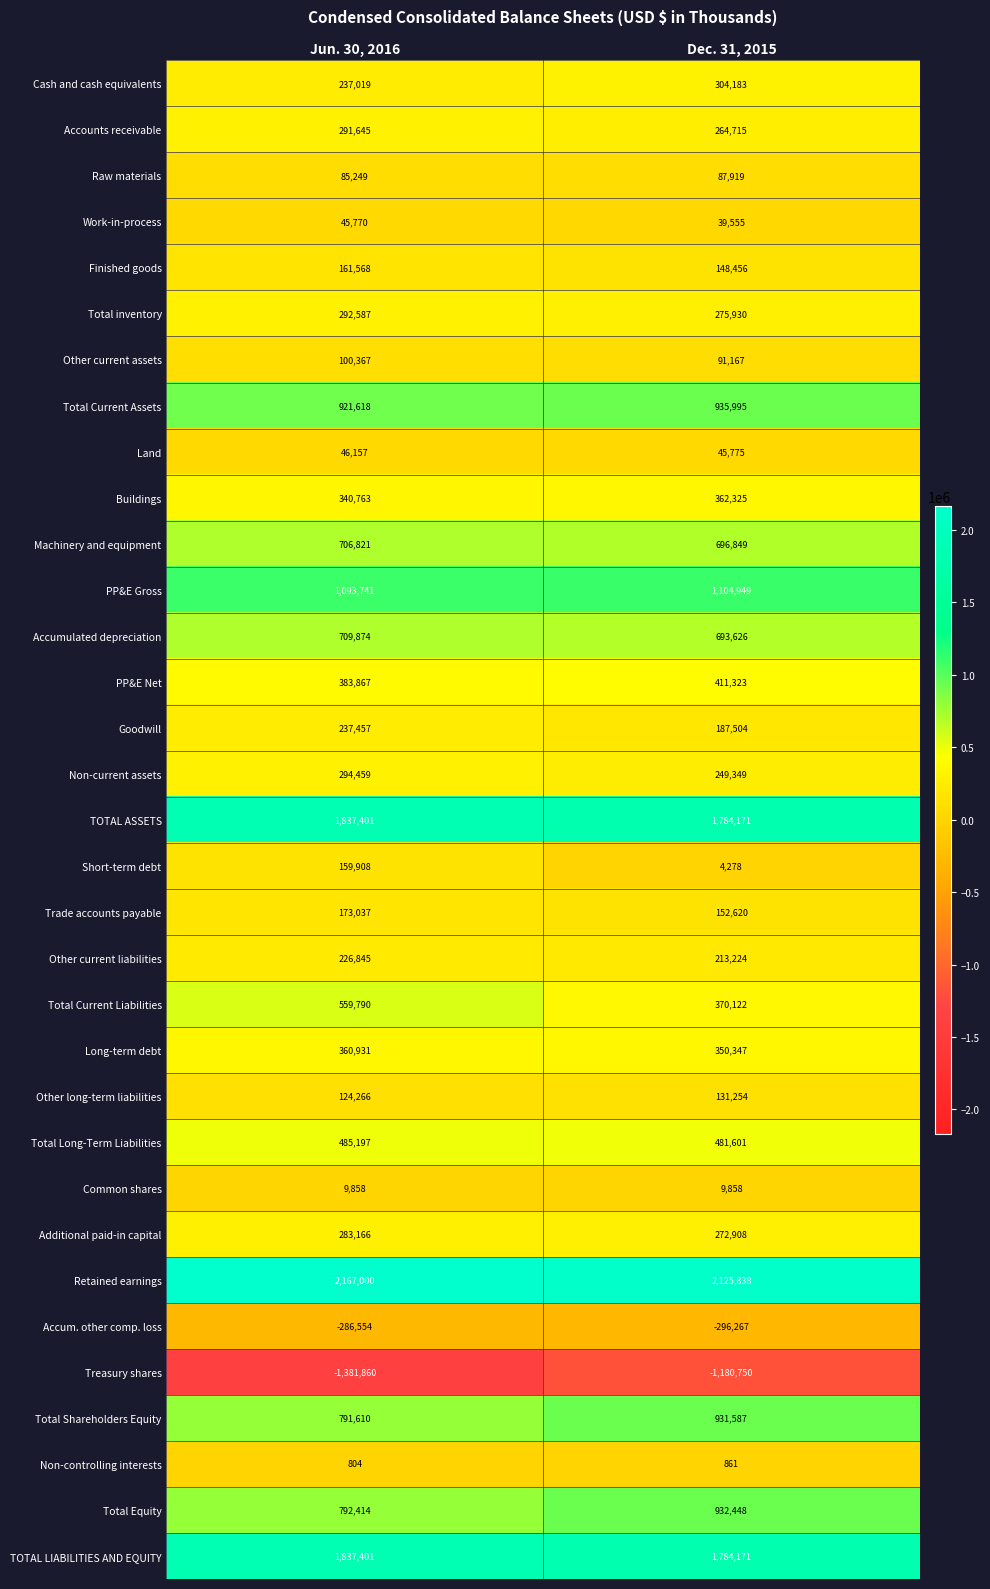

What is the total value across all series at Dec. 31, 2015?

13967891